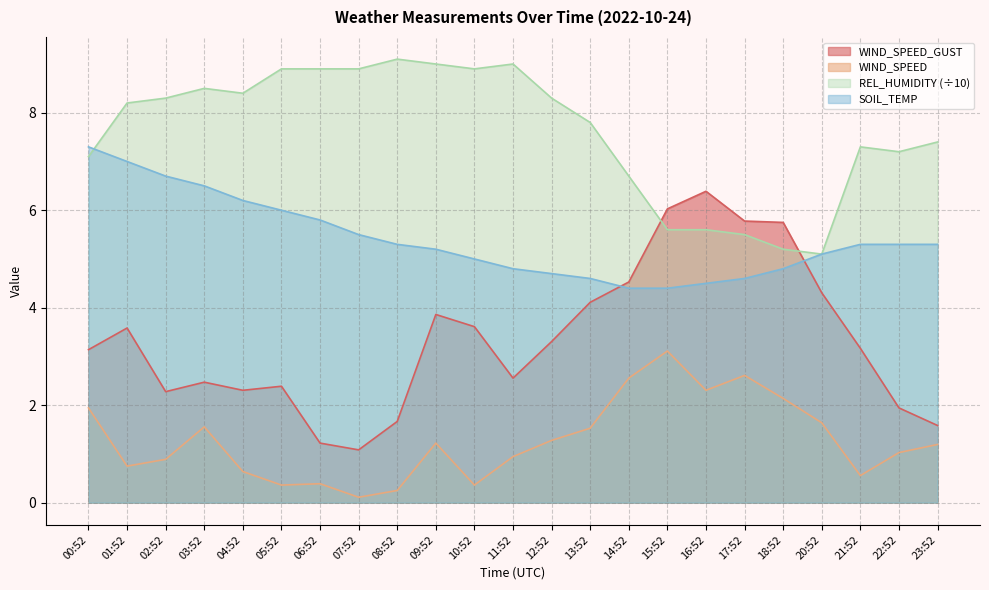

True or false: WIND_SPEED and SOIL_TEMP cross at least once.

False